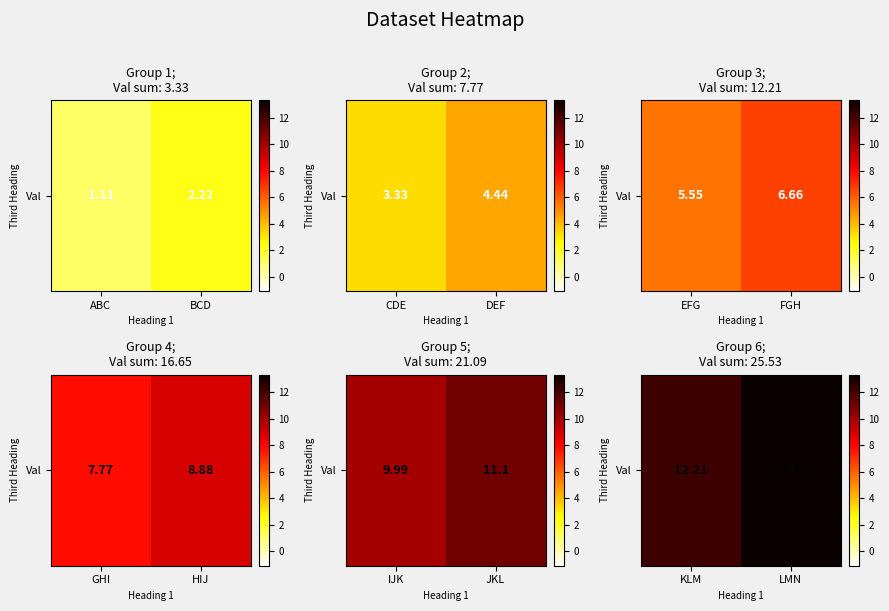

How many values exceed 13?

1